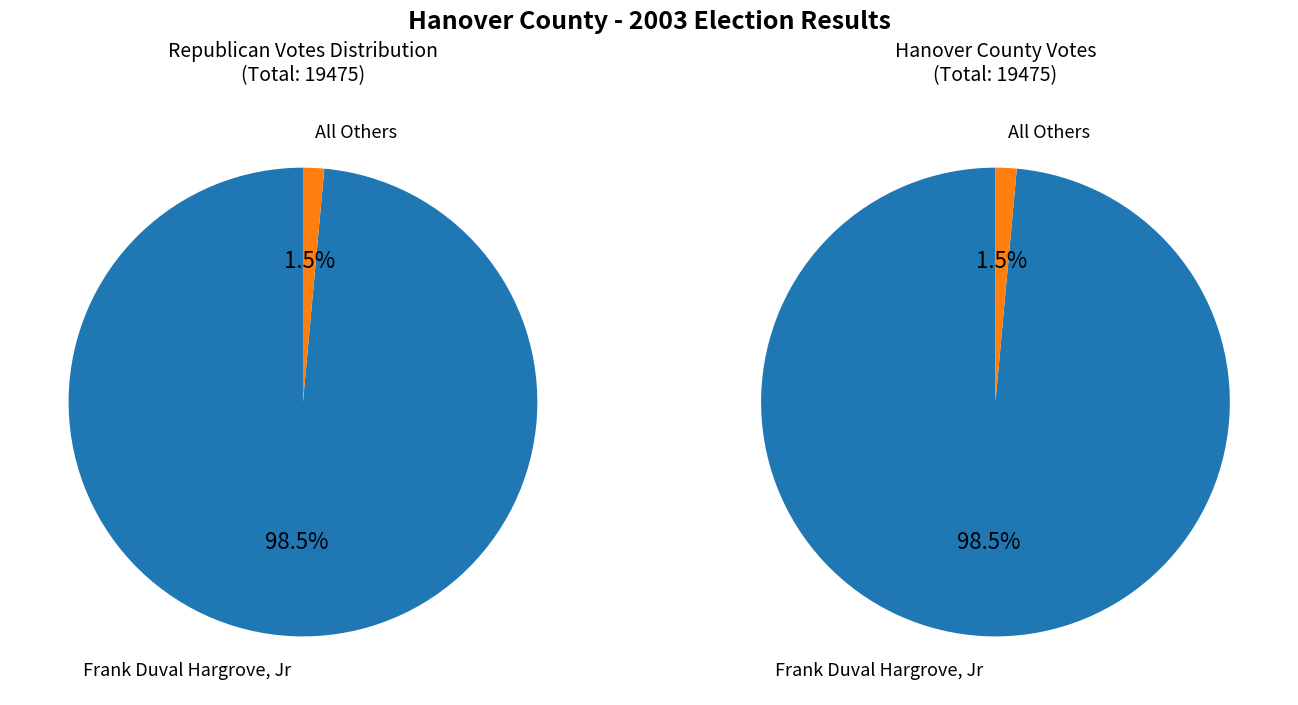

Which category has the smallest portion of the pie?

All Others